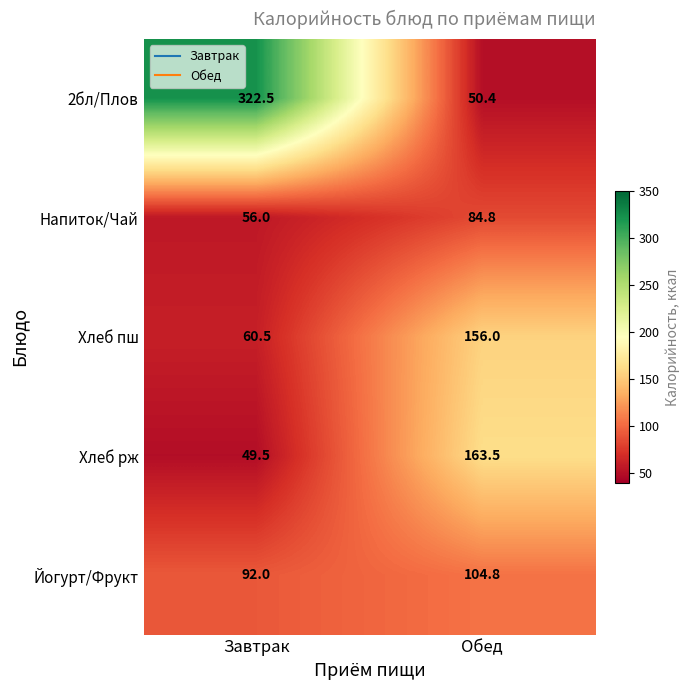

Reading left to right, extract all data points from this chart.

2бл/Плов: Завтрак=322.5	Обед=50.4
Напиток/Чай: Завтрак=56.0	Обед=84.8
Хлеб пш: Завтрак=60.5	Обед=156.0
Хлеб рж: Завтрак=49.5	Обед=163.5
Йогурт/Фрукт: Завтрак=92.0	Обед=104.8